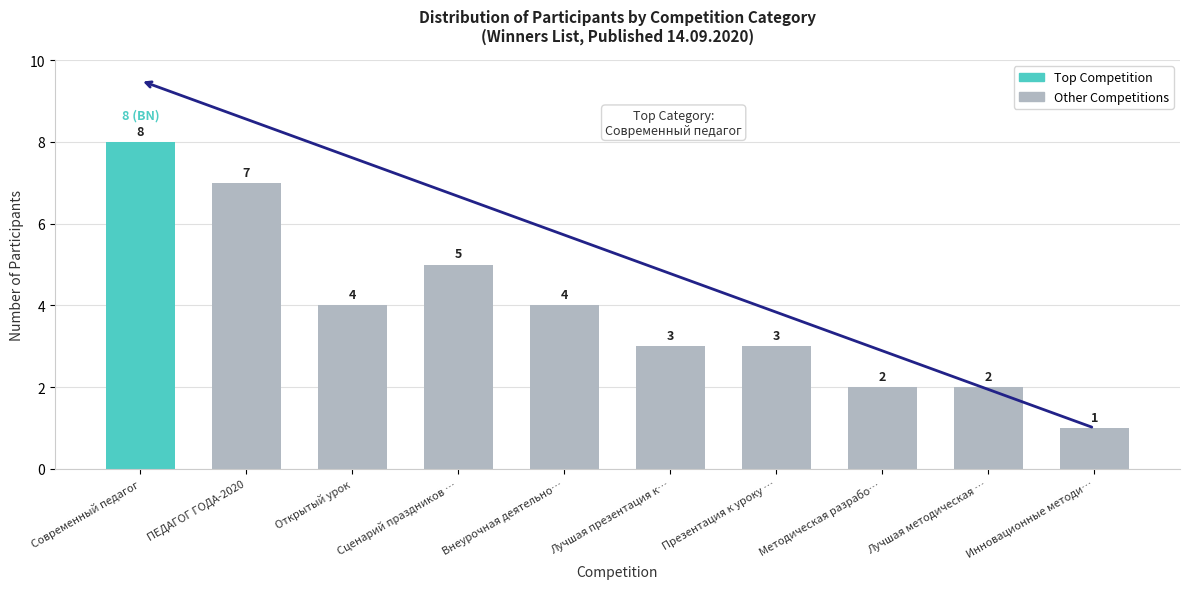

What is the label of the 9th bar from the left?

Лучшая методическая …